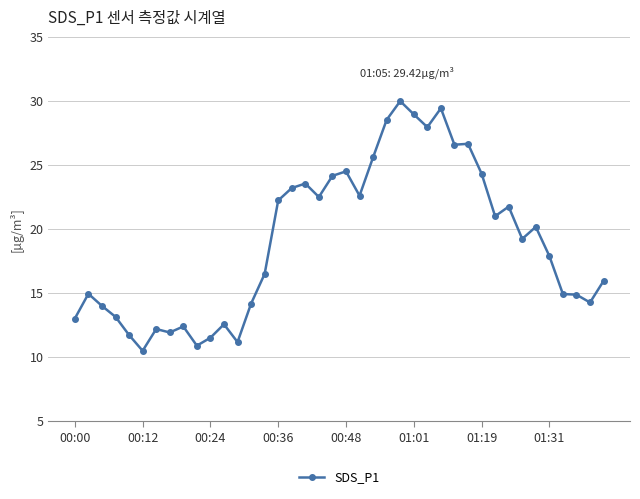

What is the value of the 23rd point from the left?

25.6